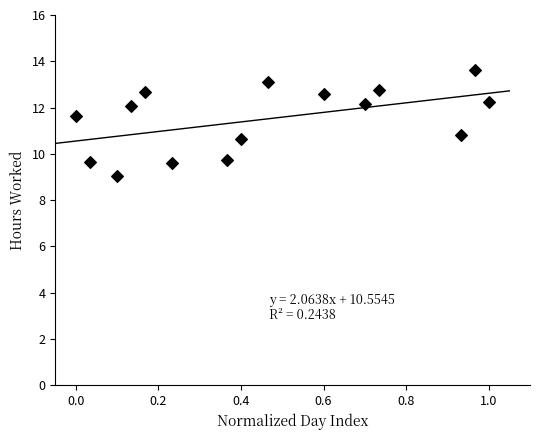

What Y value in the scatter plot is closest to 11?

10.8